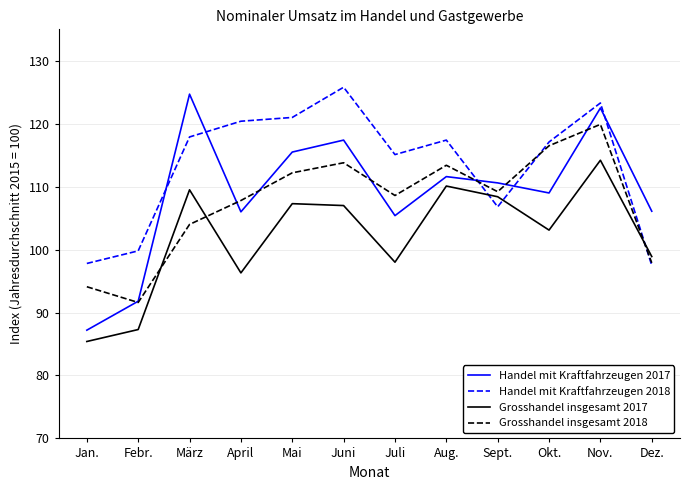

At how many categories does at least one series exceed 88?

12